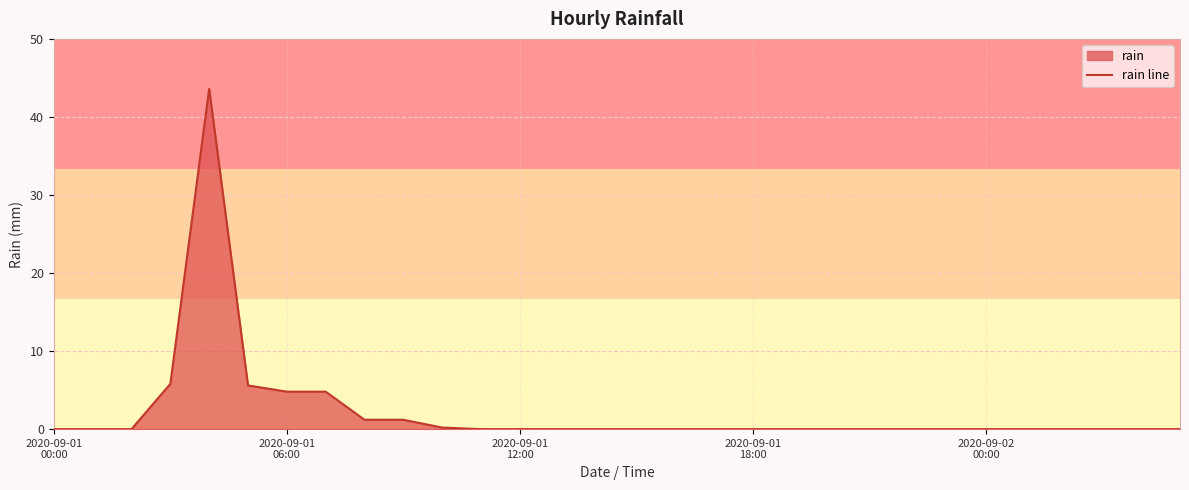

What is the greatest value displayed?

43.6